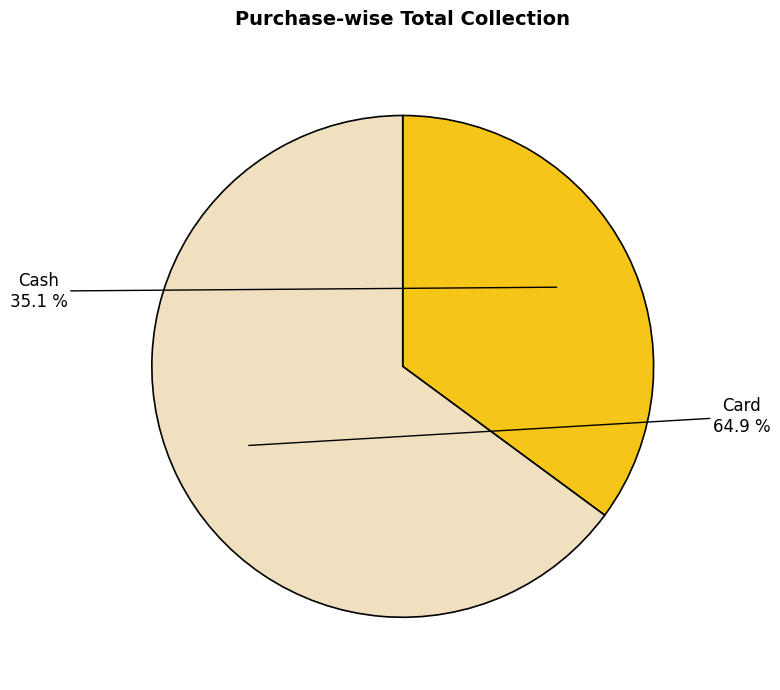

What is the largest slice in the pie chart?

Card